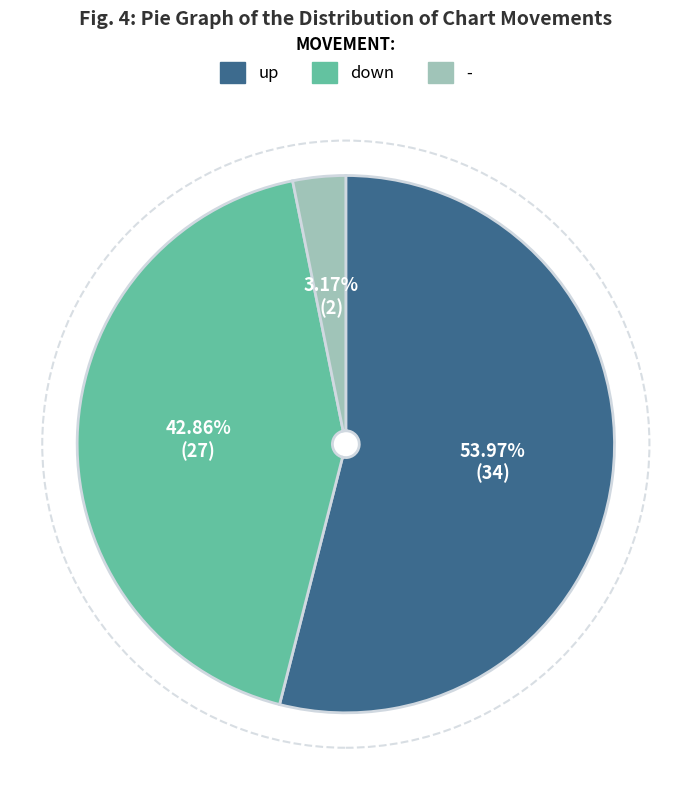

Is there any slice that represents more than half of the pie?

Yes